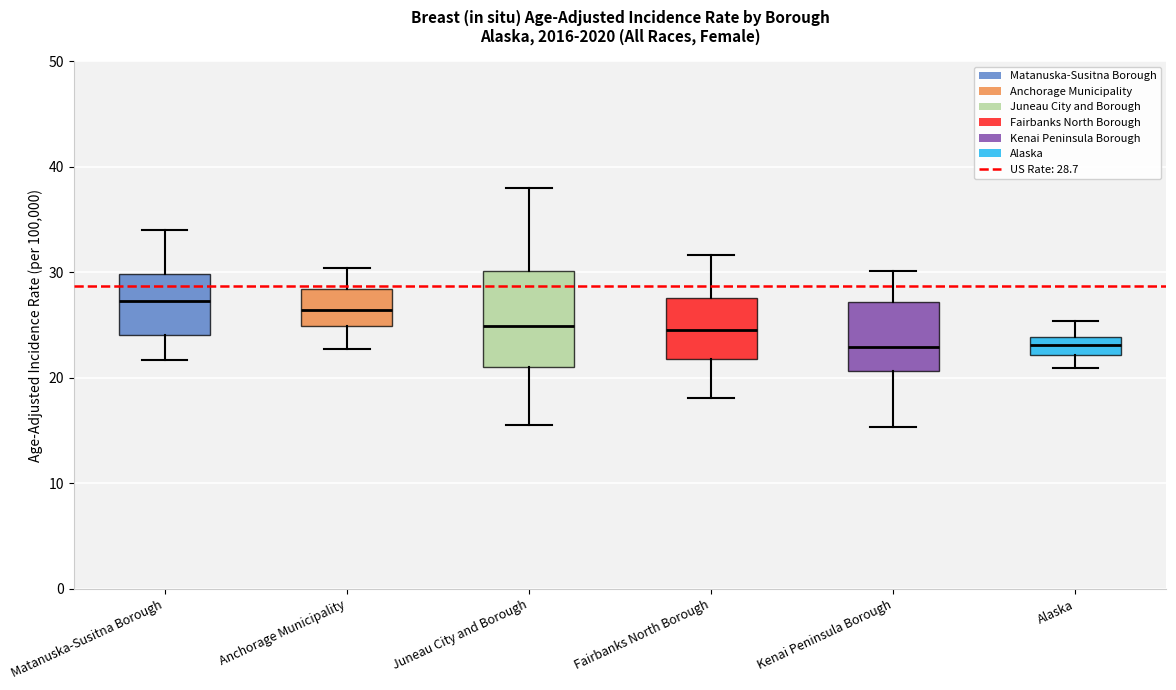

Which box is the tallest, from its lower edge to its upper edge?

Juneau City and Borough